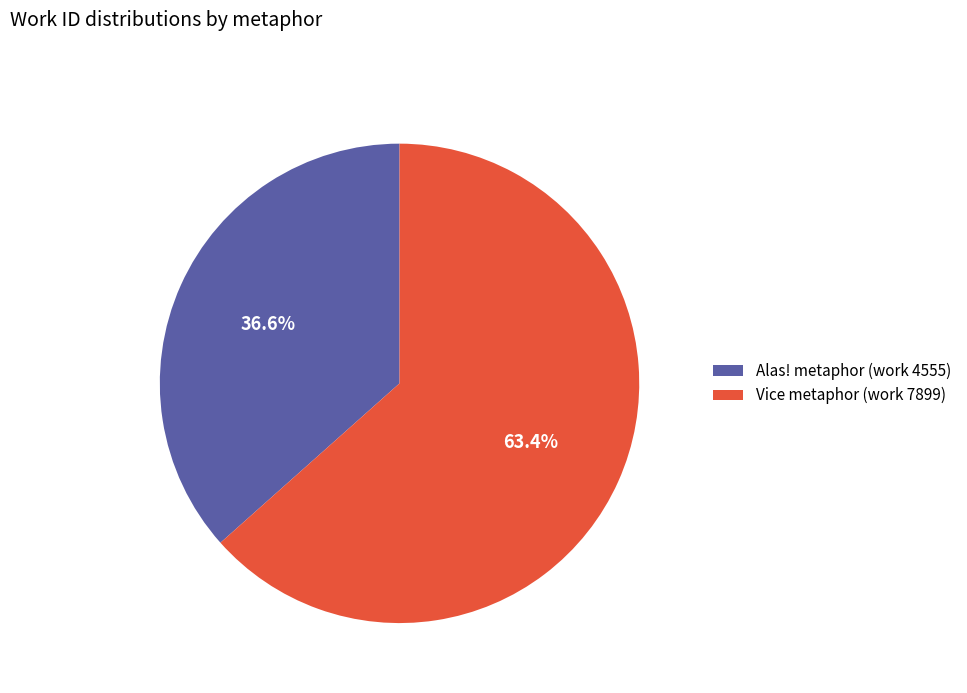

Count the number of slices in the pie.

2